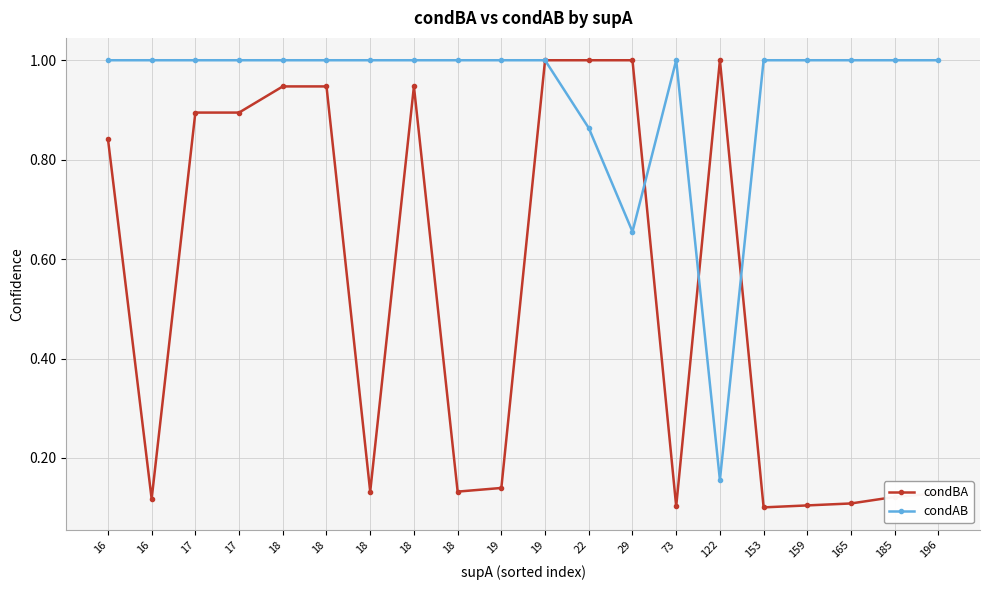

Is it true that condBA equals 0.6 at 17?

False